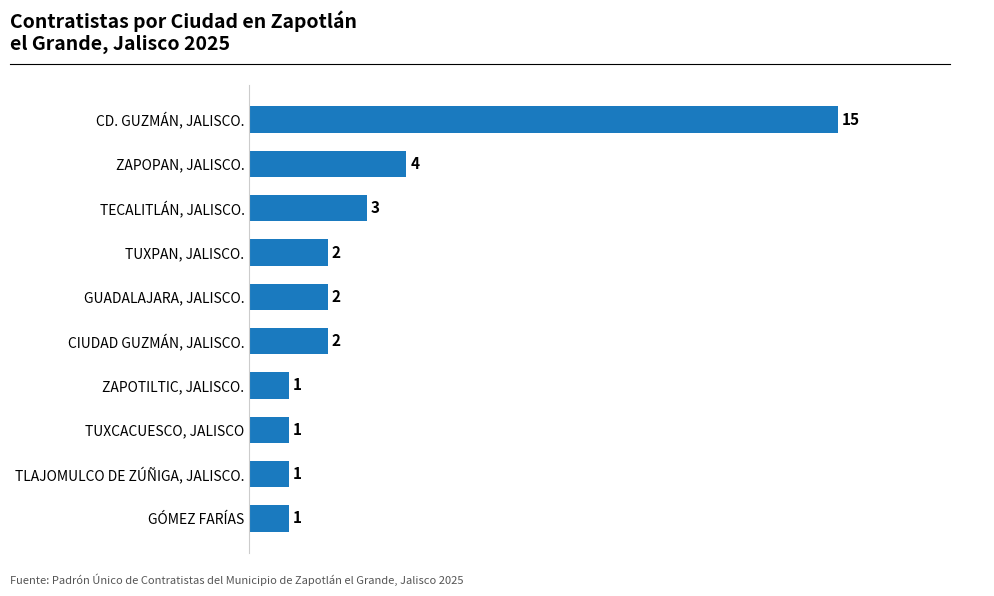

True or false: the data shows 2 at CIUDAD GUZMÁN, JALISCO..

True